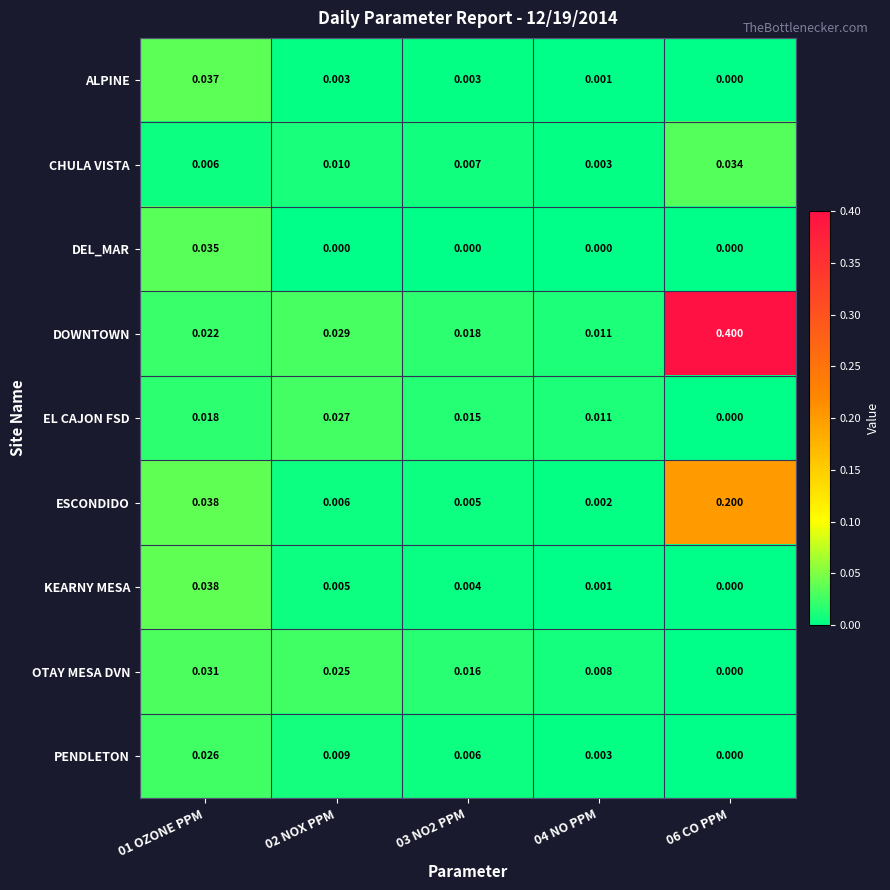

At which category does the chart reach its peak across all series?

06 CO PPM